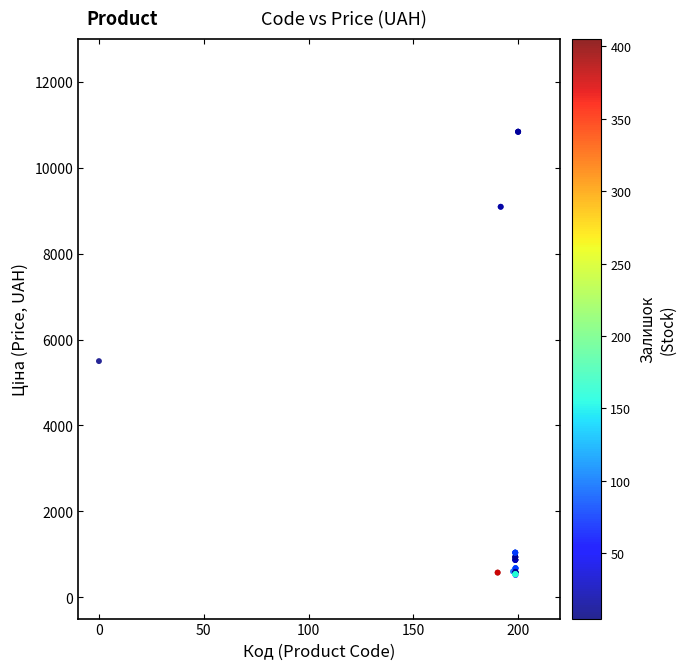

What Y value in the scatter plot is closest to 5677?

5497.3